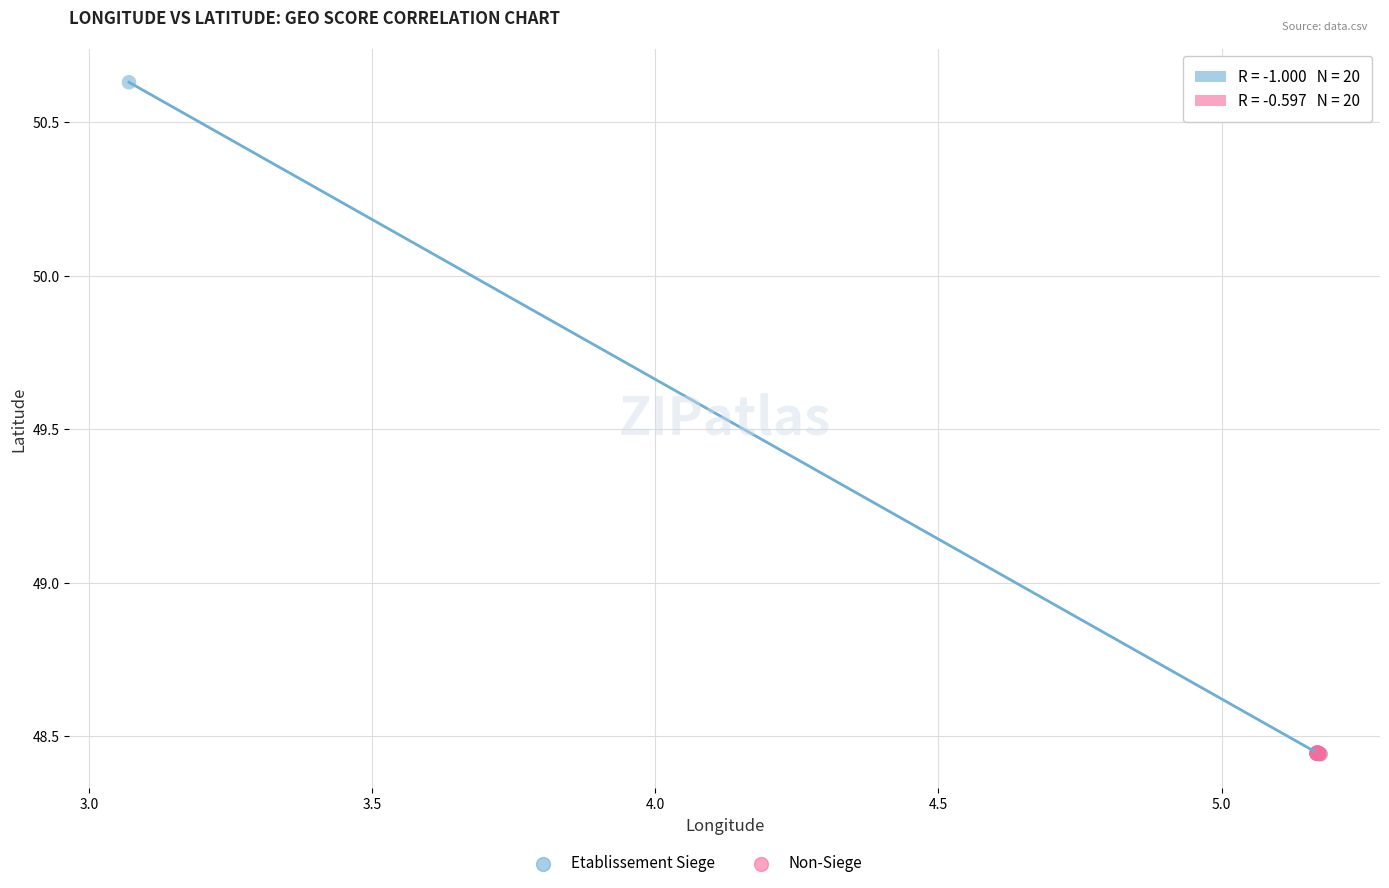

Which series has the largest Y range (max minus min)?

Etablissement Siege